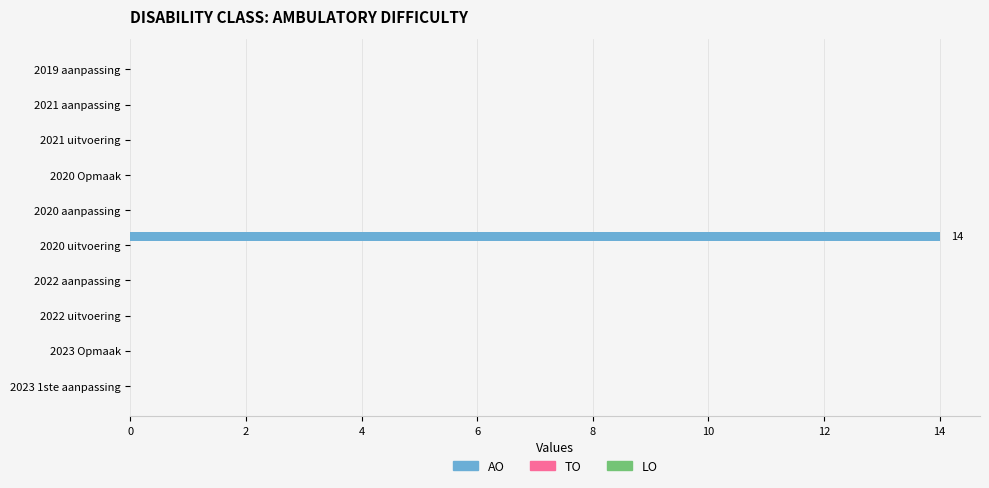

The value at 2020 uitvoering is 14. True or false?

True